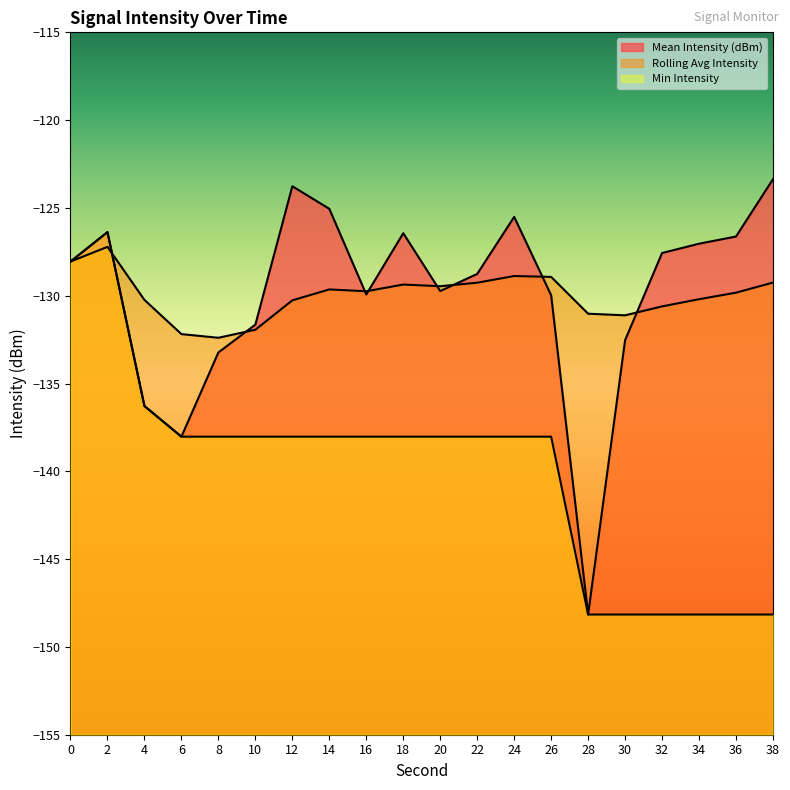

What are all the series names shown in the legend?

Mean Intensity (dBm), Rolling Avg Intensity, Min Intensity